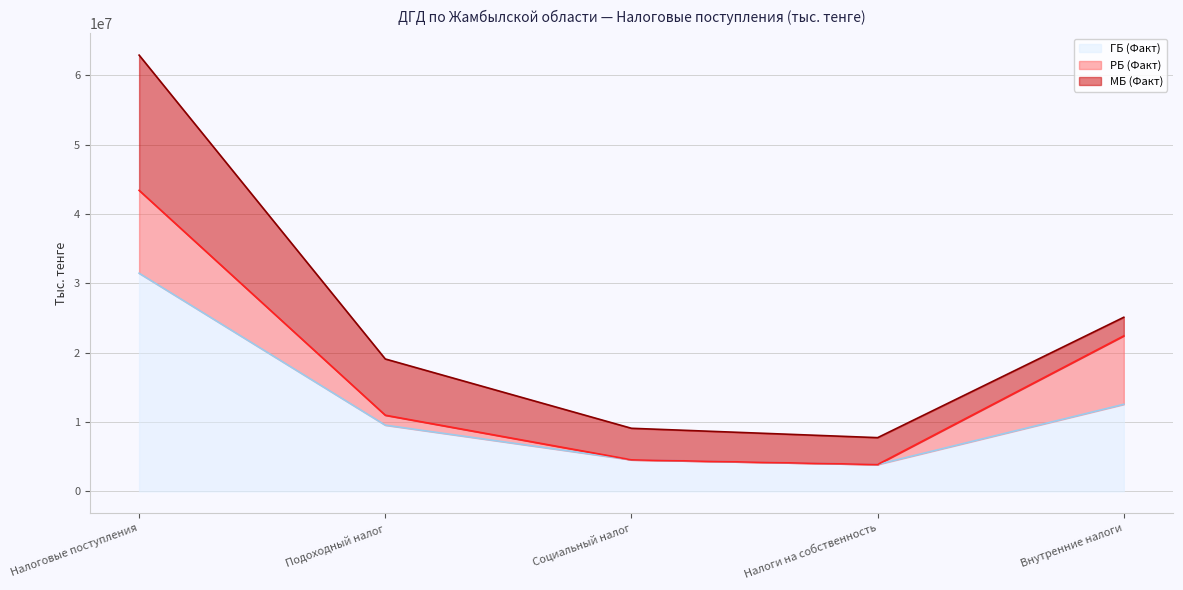

True or false: МБ (Факт) has more than 1 interior local peaks.

False